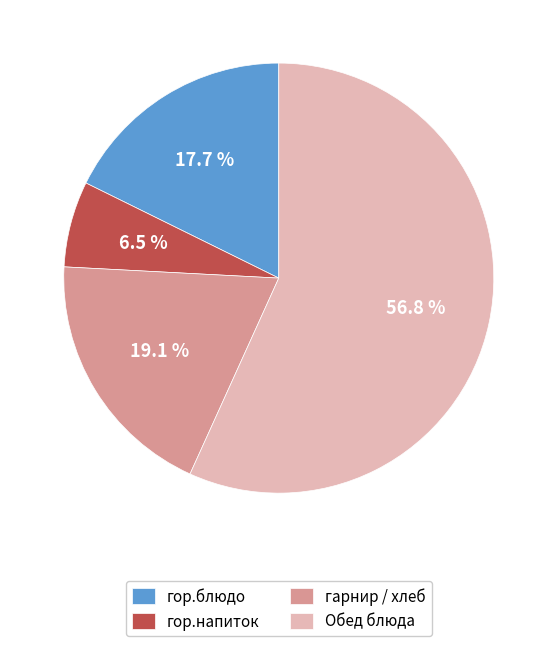

To the nearest percent, what is the difference between the largest and smallest slice percentages?

50%